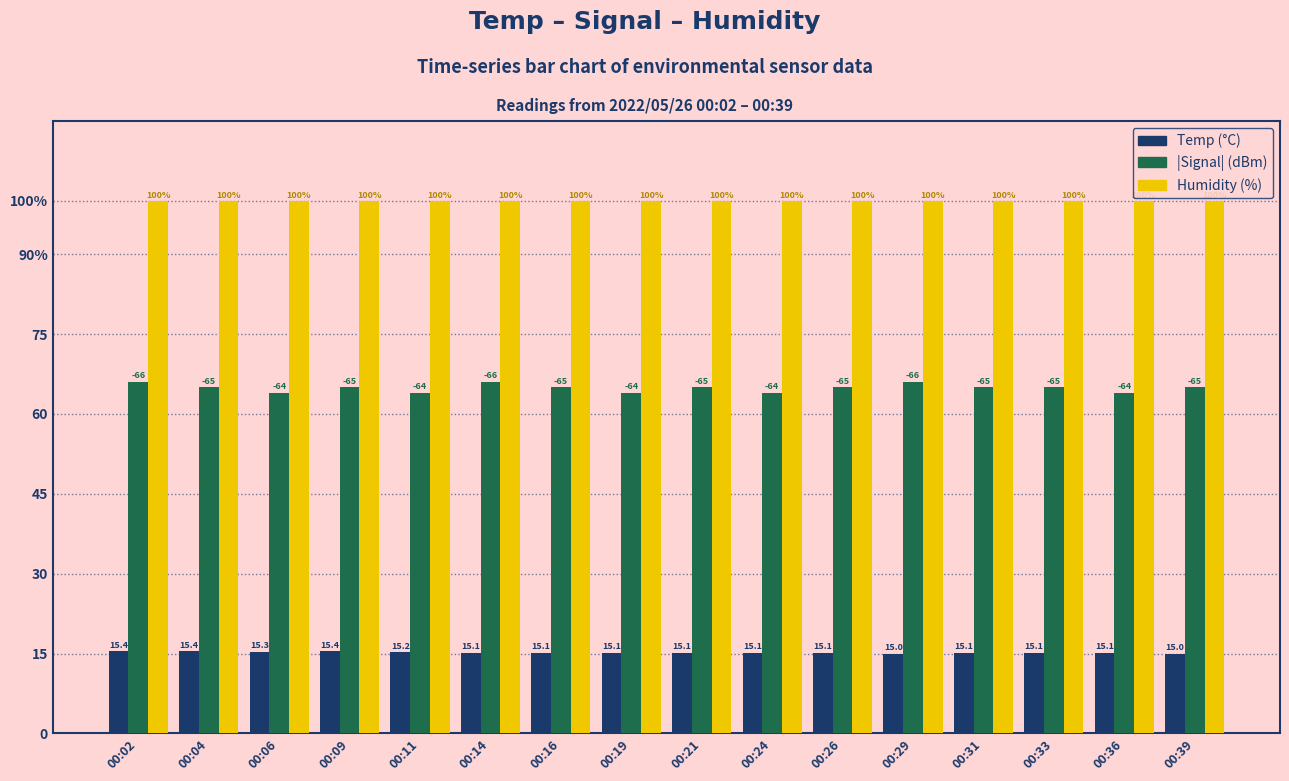

Are the bars horizontal?

No